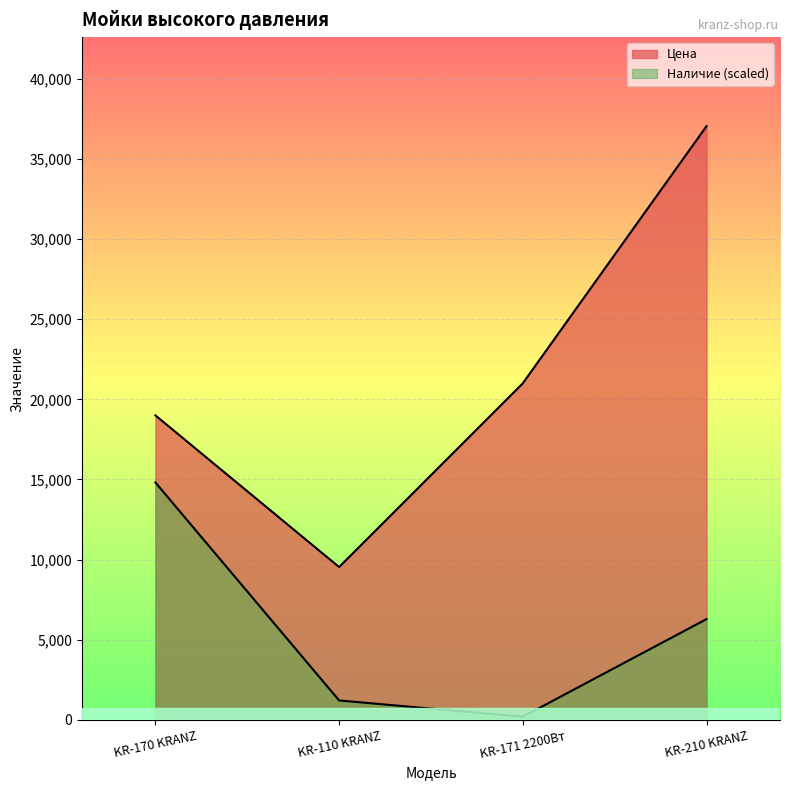

Where is Цена nearest to the value 23287?

KR-171 2200Вт